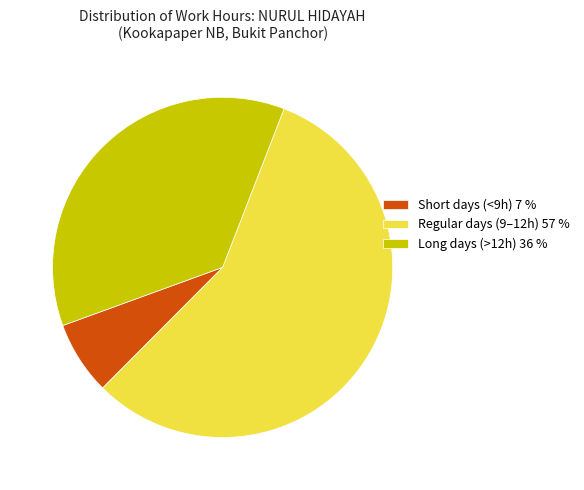

Is it true that Regular days (9–12h) 57 % is 57% of the pie?

True